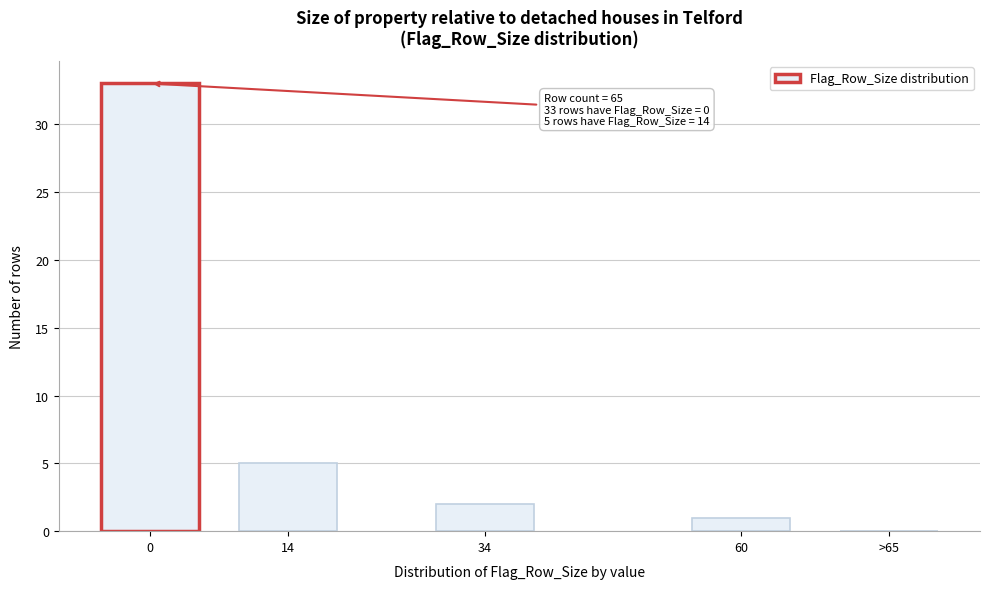

Reading right to left, transcribe all the data shown in this chart.

>65=0	60=1	34=2	14=5	0=33